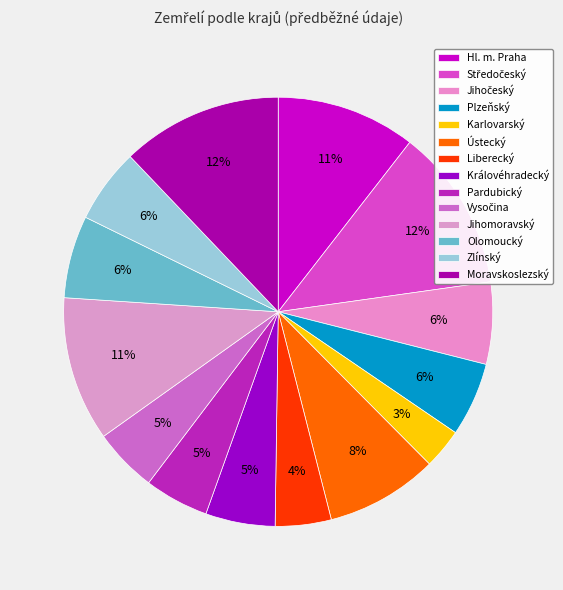

How many segments does this pie chart have?

14